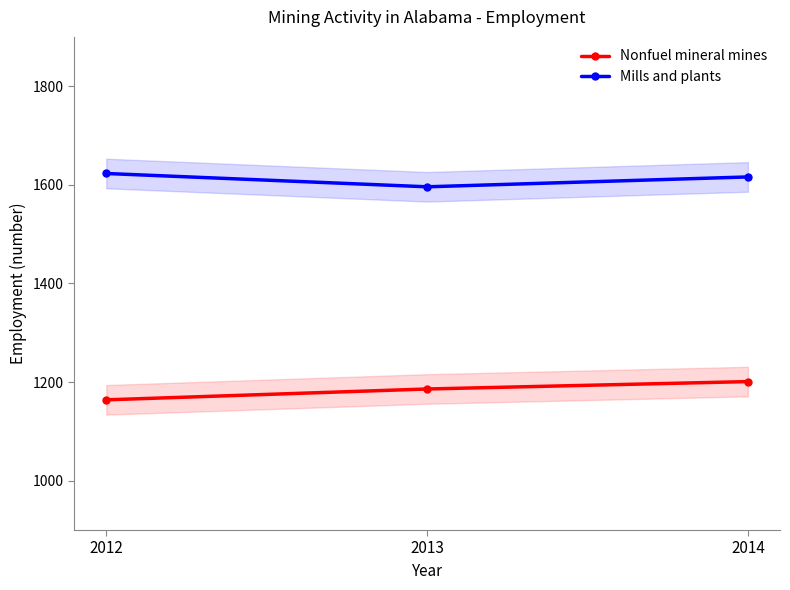

Is the value of Nonfuel mineral mines at 2012 greater than the value of Mills and plants at 2012?

No